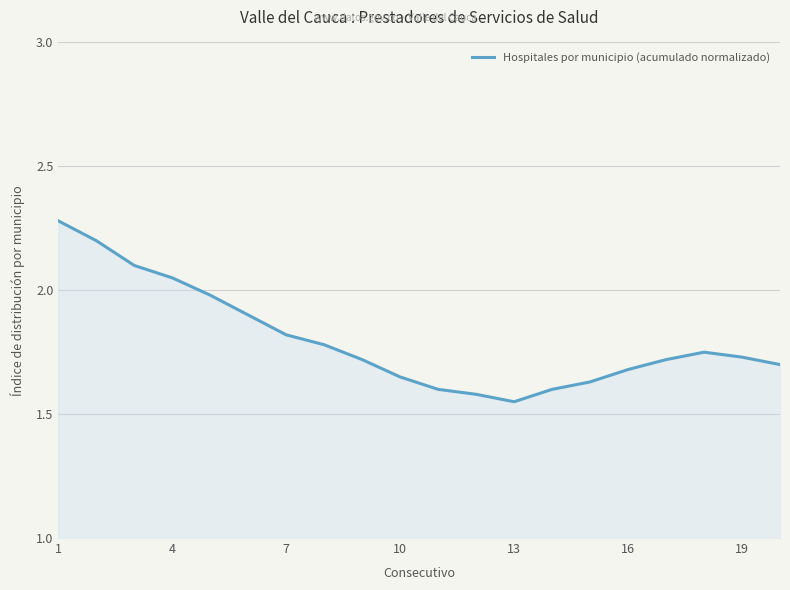

What is the difference between the maximum and minimum values?

0.7